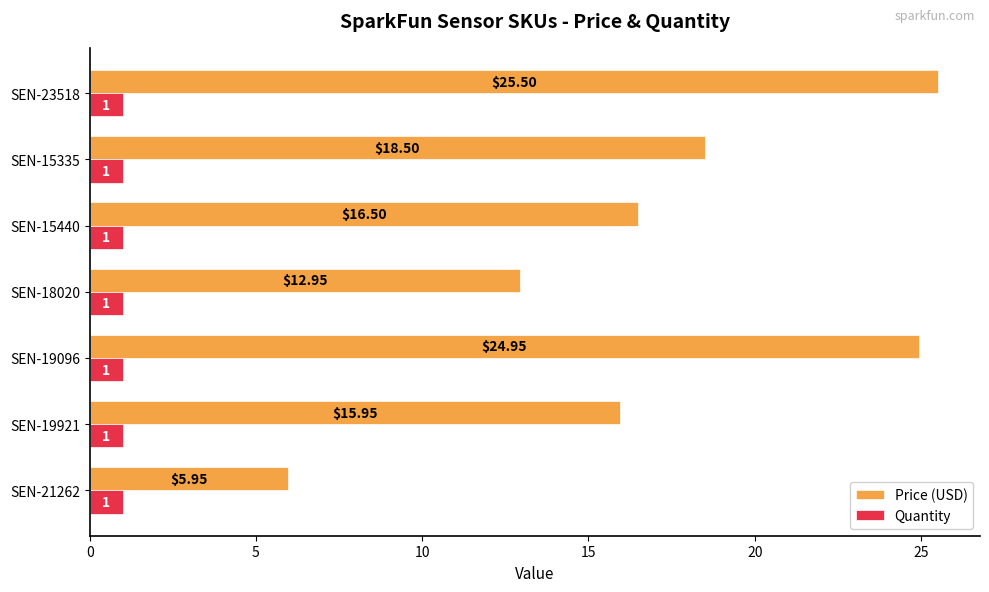

Which series changed the most between SEN-15440 and SEN-23518?

Price (USD)